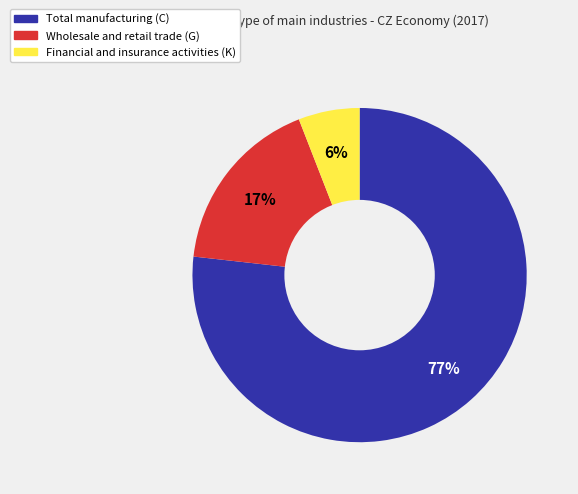

Rank the categories by value from highest to lowest.

Total manufacturing, Wholesale and retail trade, Financial and insurance activities